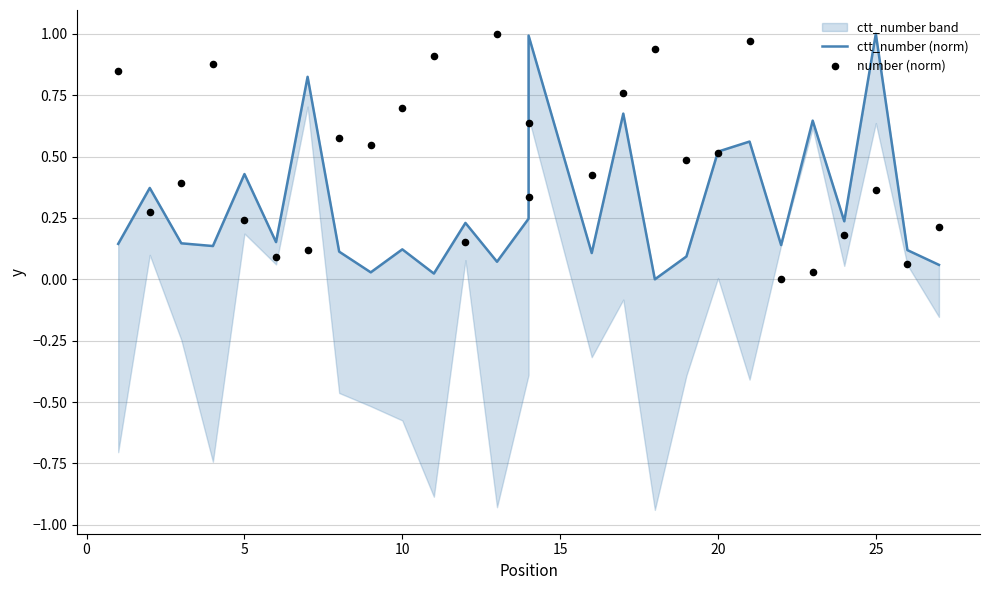

What are all the series names shown in the legend?

ctt_number (norm), number (norm)